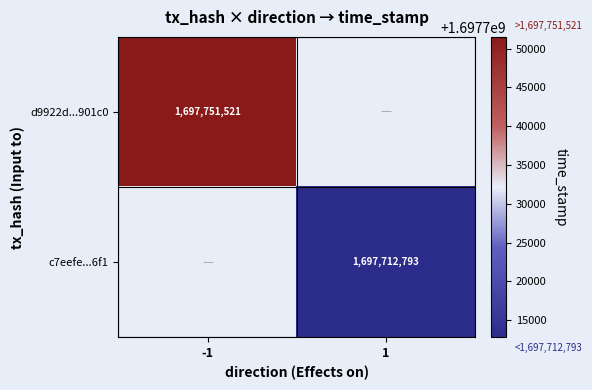

Is it true that d9922d...901c0 equals 1697751521 at -1?

True